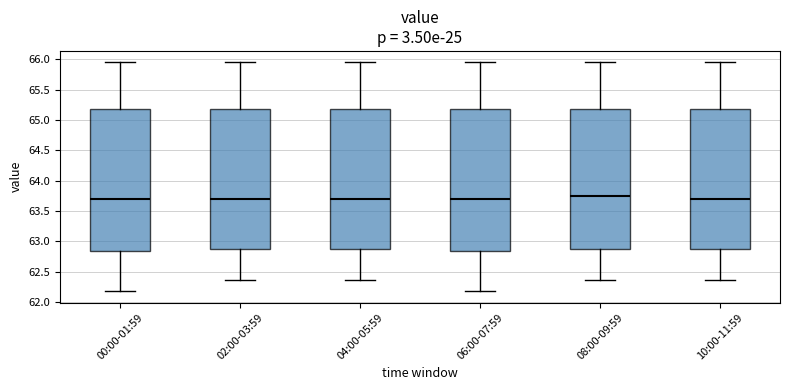

Reading left to right, read every box against the y-axis: the position of its median line, the range the box covers, and the ends of its whiskers. The values are not printed on the chart, so give them approximately, as read against the axis.

00:00-01:59: median 63.70, box 62.85 to 65.20, whiskers 62.20 to 65.95
02:00-03:59: median 63.70, box 62.85 to 65.20, whiskers 62.35 to 65.95
04:00-05:59: median 63.70, box 62.85 to 65.20, whiskers 62.35 to 65.95
06:00-07:59: median 63.70, box 62.85 to 65.20, whiskers 62.20 to 65.95
08:00-09:59: median 63.75, box 62.85 to 65.20, whiskers 62.35 to 65.95
10:00-11:59: median 63.70, box 62.85 to 65.20, whiskers 62.35 to 65.95